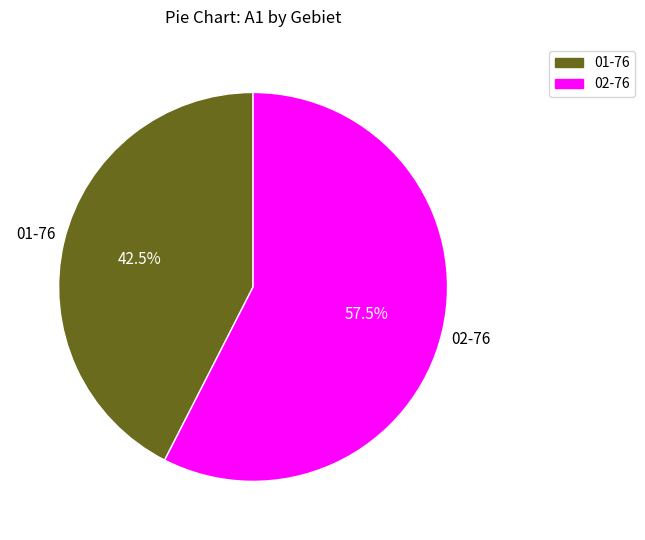

True or false: 02-76 accounts for 71% of the total.

False